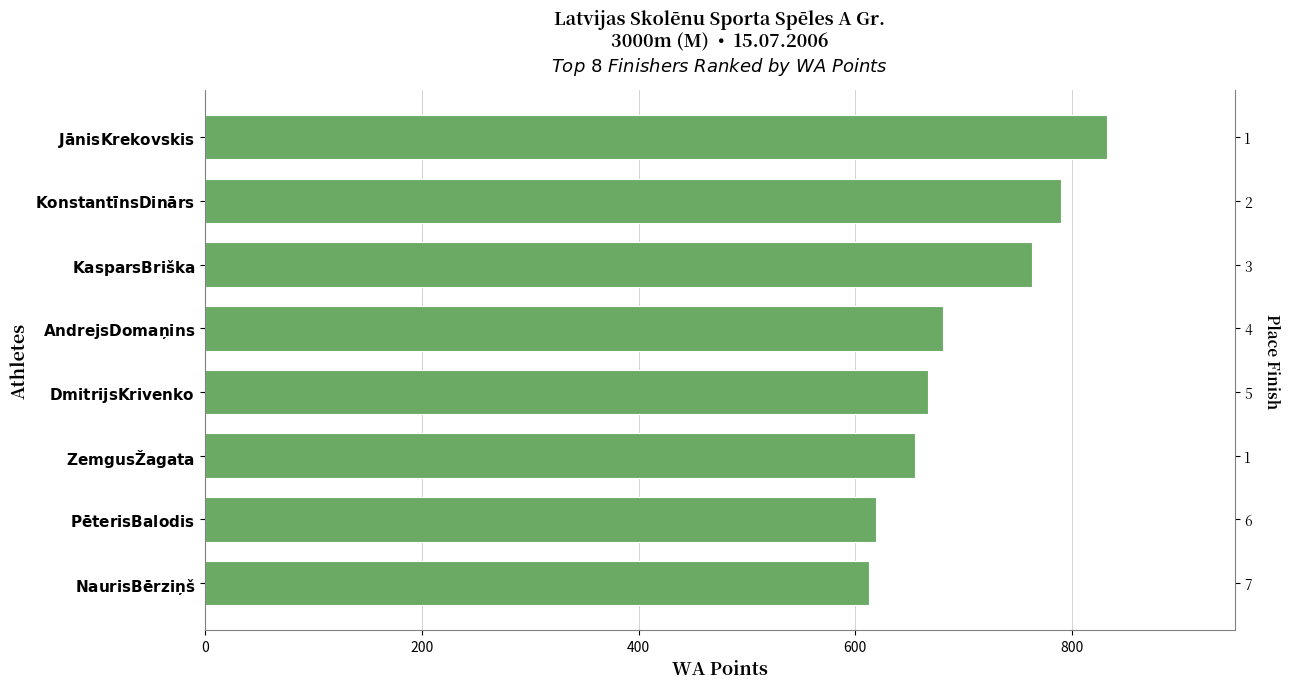

Which has a higher value, $\bf{Pēteris Balodis}$ or $\bf{Nauris Bērziņš}$?

$\bf{Pēteris Balodis}$